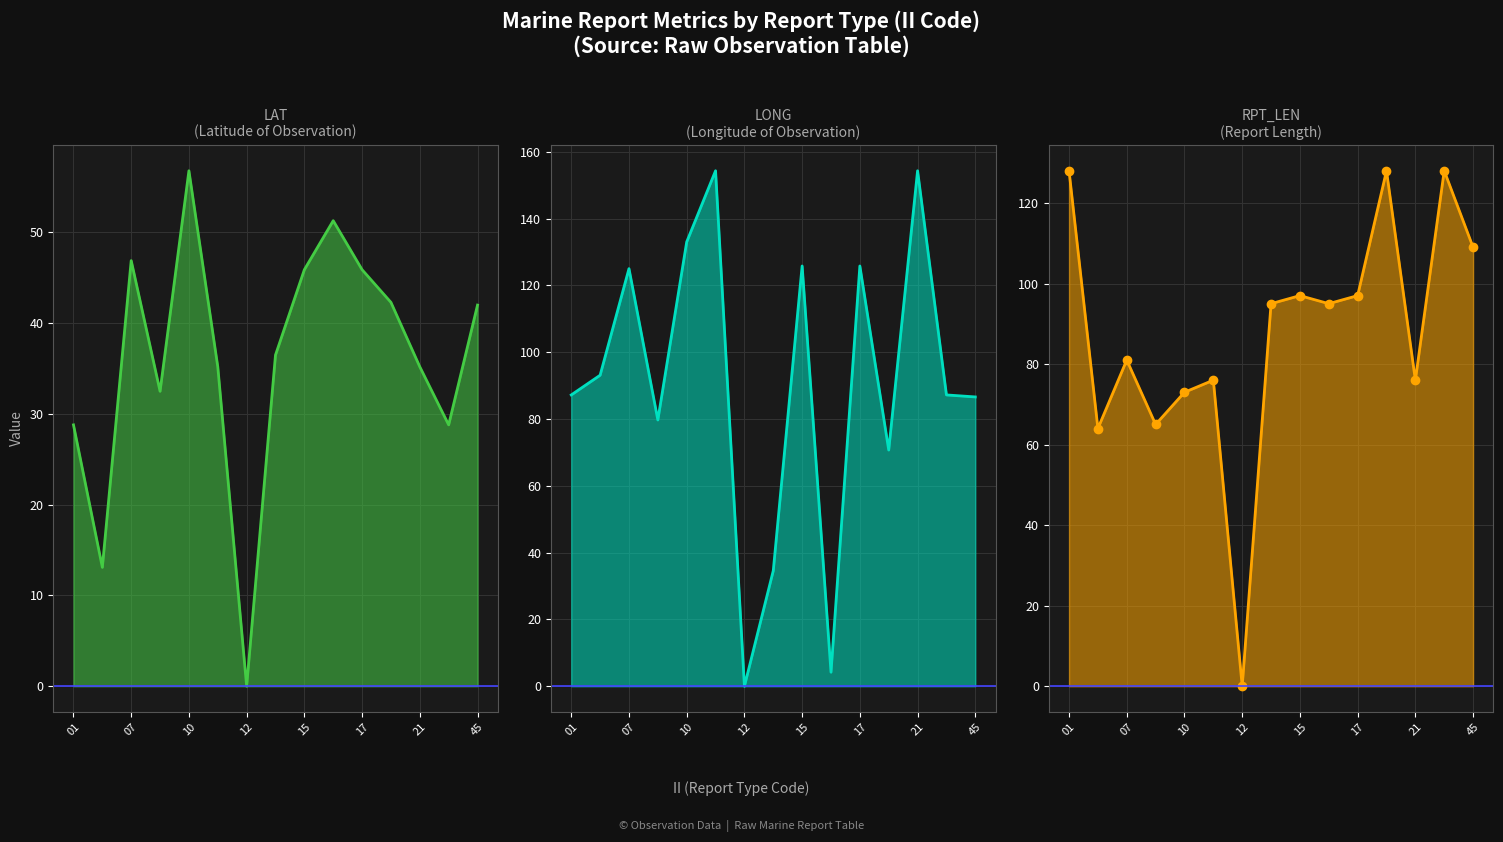

Which series ends up on top after the final intersection of RPT_LEN and LONG?

RPT_LEN